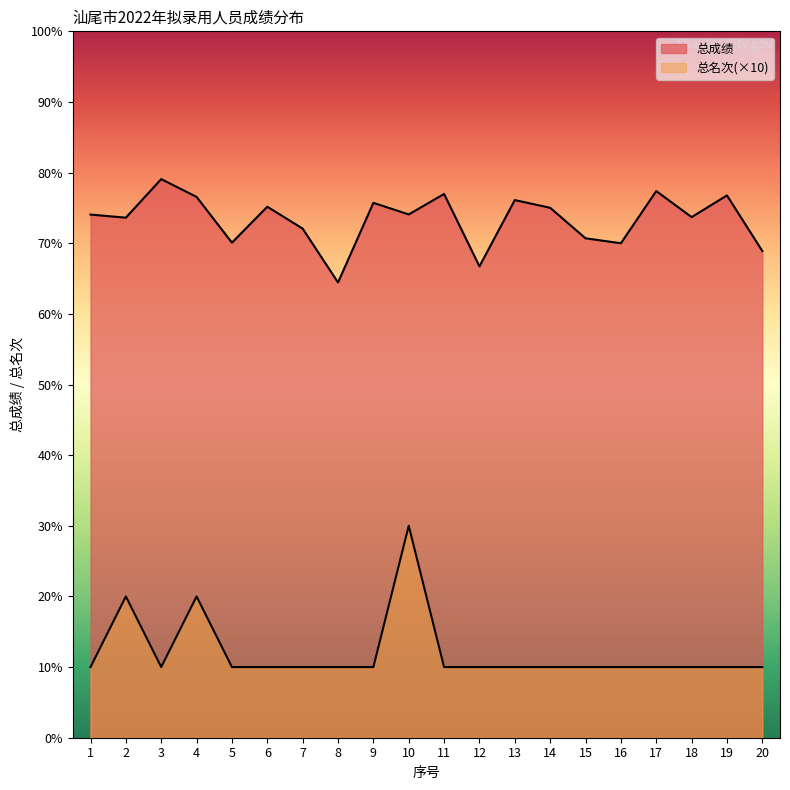

What are all the series names shown in the legend?

总成绩, 总名次